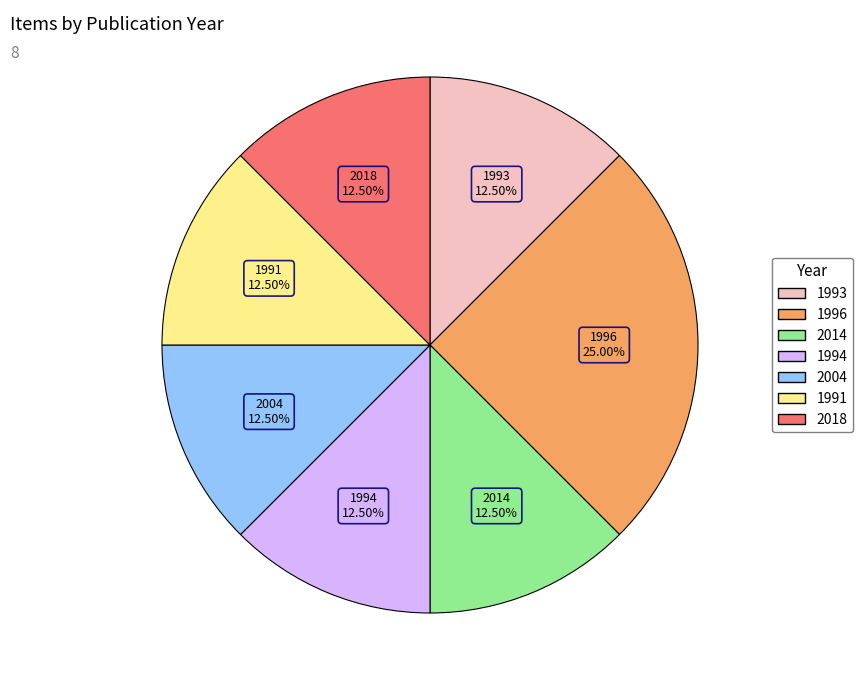

Is there a majority slice in this chart?

No